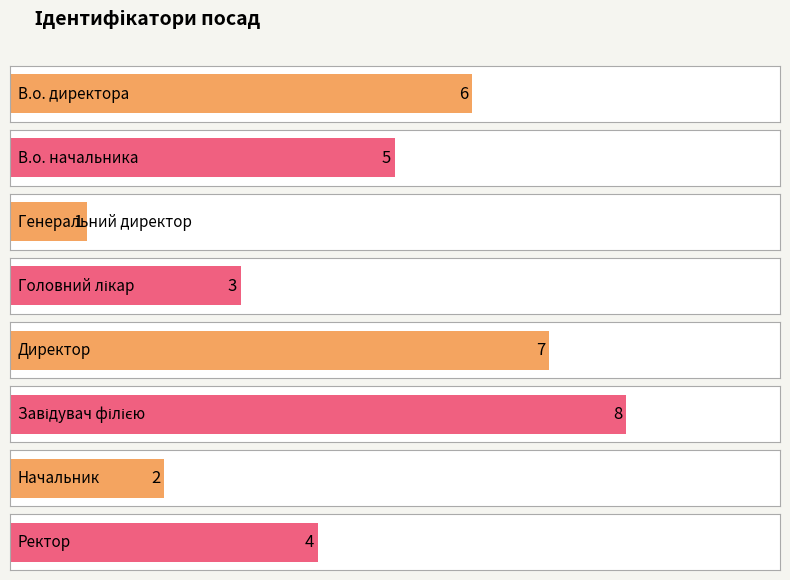

Reading left to right, extract all data points from this chart.

6	5	1	3	7	8	2	4